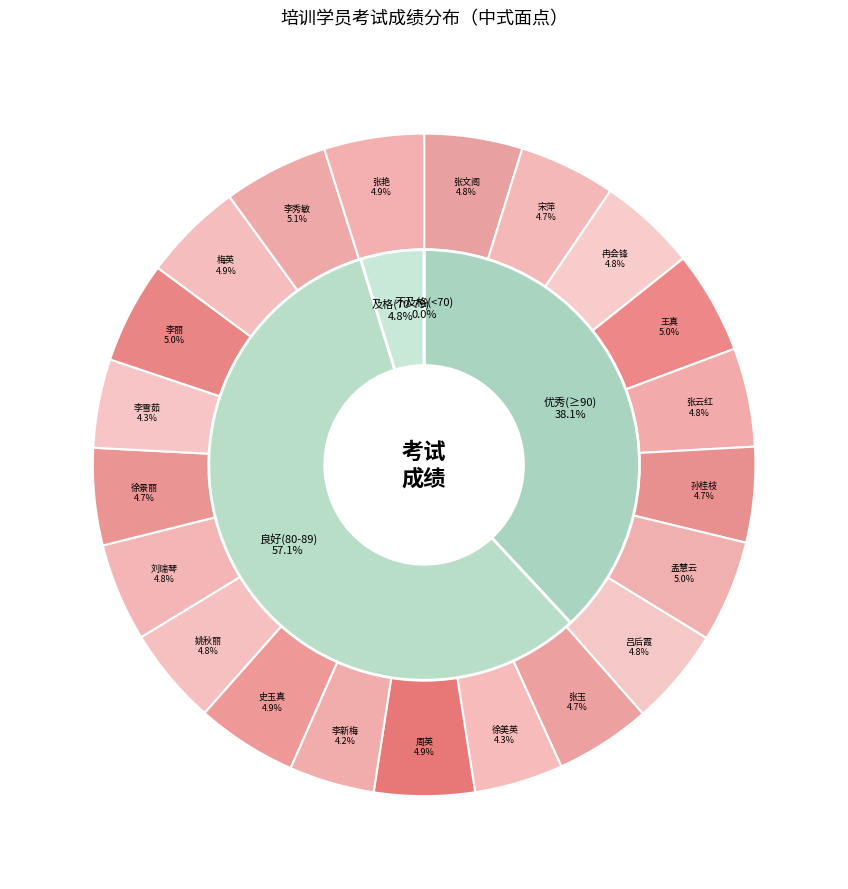

To the nearest percent, what is the average slice percentage?

5%